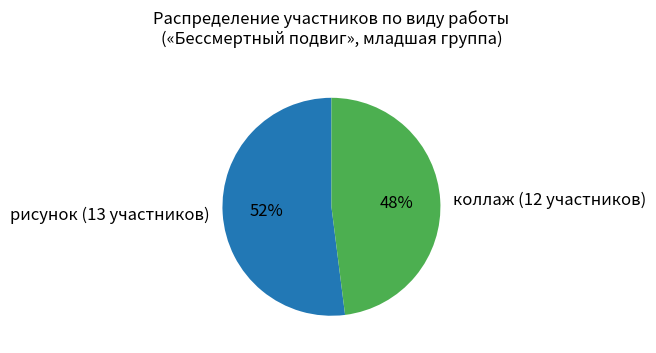

Is the sum of рисунок (13 участников) and коллаж (12 участников) greater than half?

Yes